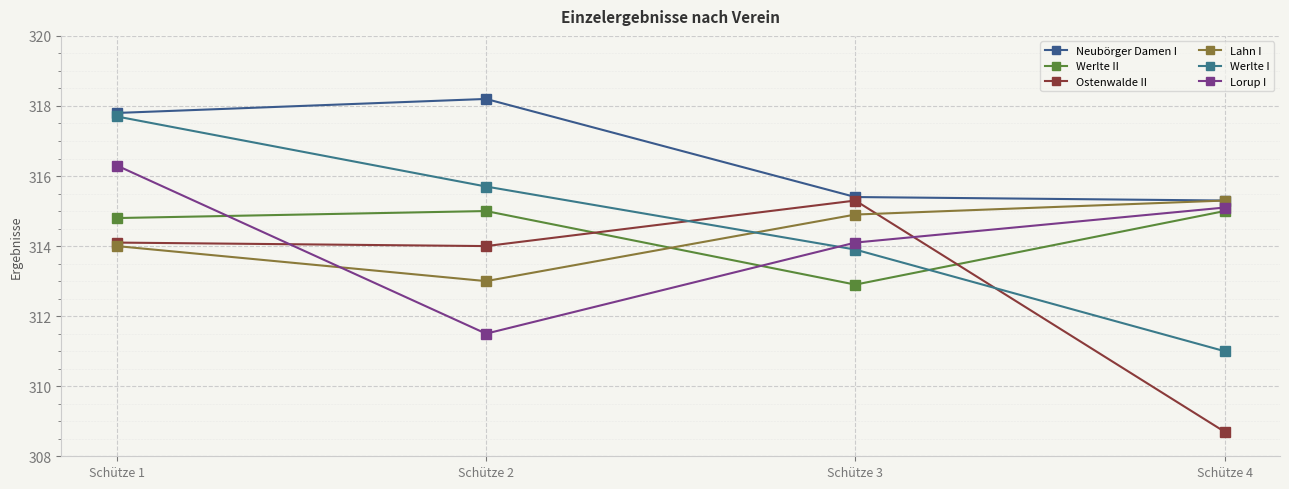

Reading right to left, list all the values displayed in this chart.

Neubörger Damen I: 315.3	315.4	318.2	317.8
Werlte II: 315.0	312.9	315.0	314.8
Ostenwalde II: 308.7	315.3	314.0	314.1
Lahn I: 315.3	314.9	313.0	314.0
Werlte I: 311.0	313.9	315.7	317.7
Lorup I: 315.1	314.1	311.5	316.3